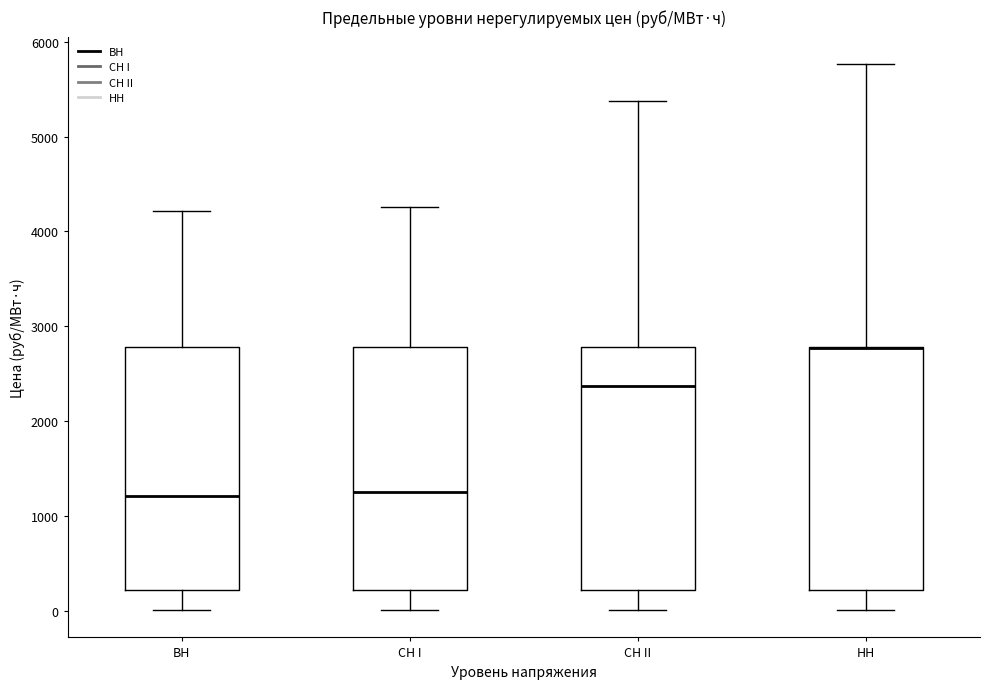

Where is the upper edge of the box for СН II on the y-axis? The values are not printed on the chart, so give them approximately, as read against the axis.

2800